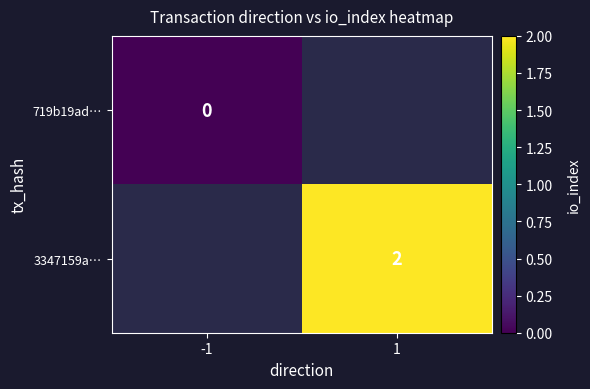

Is the value of 3347159a… at 1 greater than the value of 719b19ad… at -1?

Yes